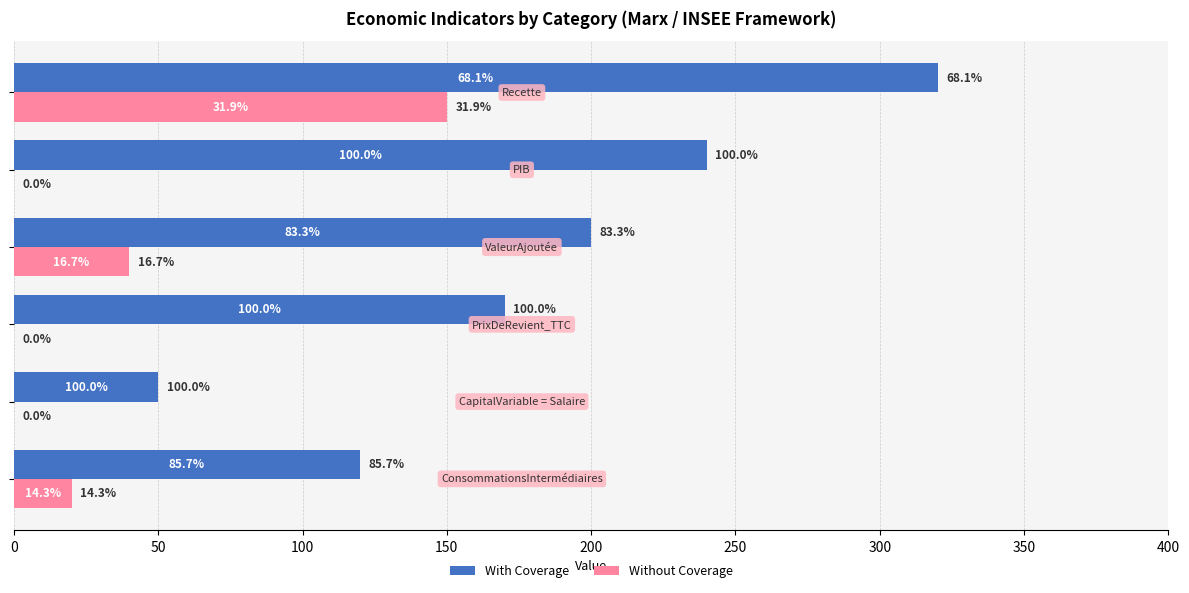

What are all the series names shown in the legend?

With Coverage, Without Coverage